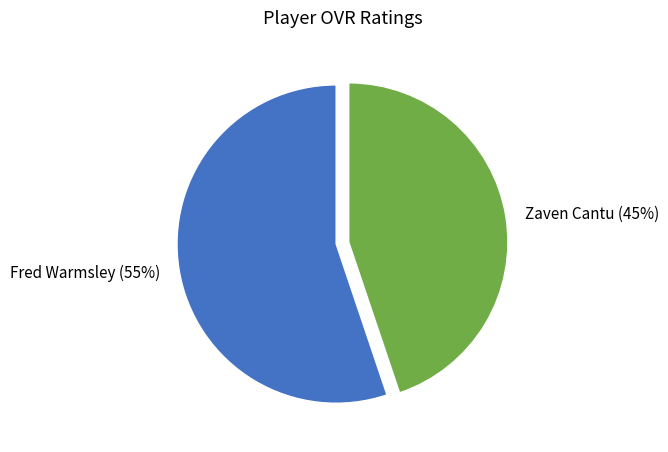

To the nearest percent, what percentage of the pie is Zaven Cantu?

45%